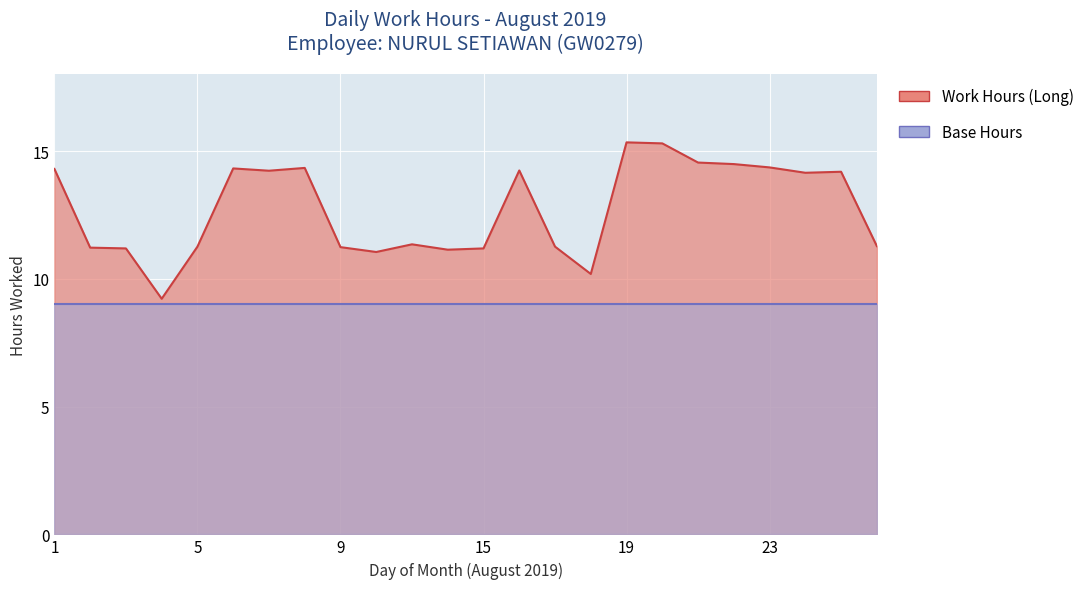

Which category has the lowest value across all series?

4